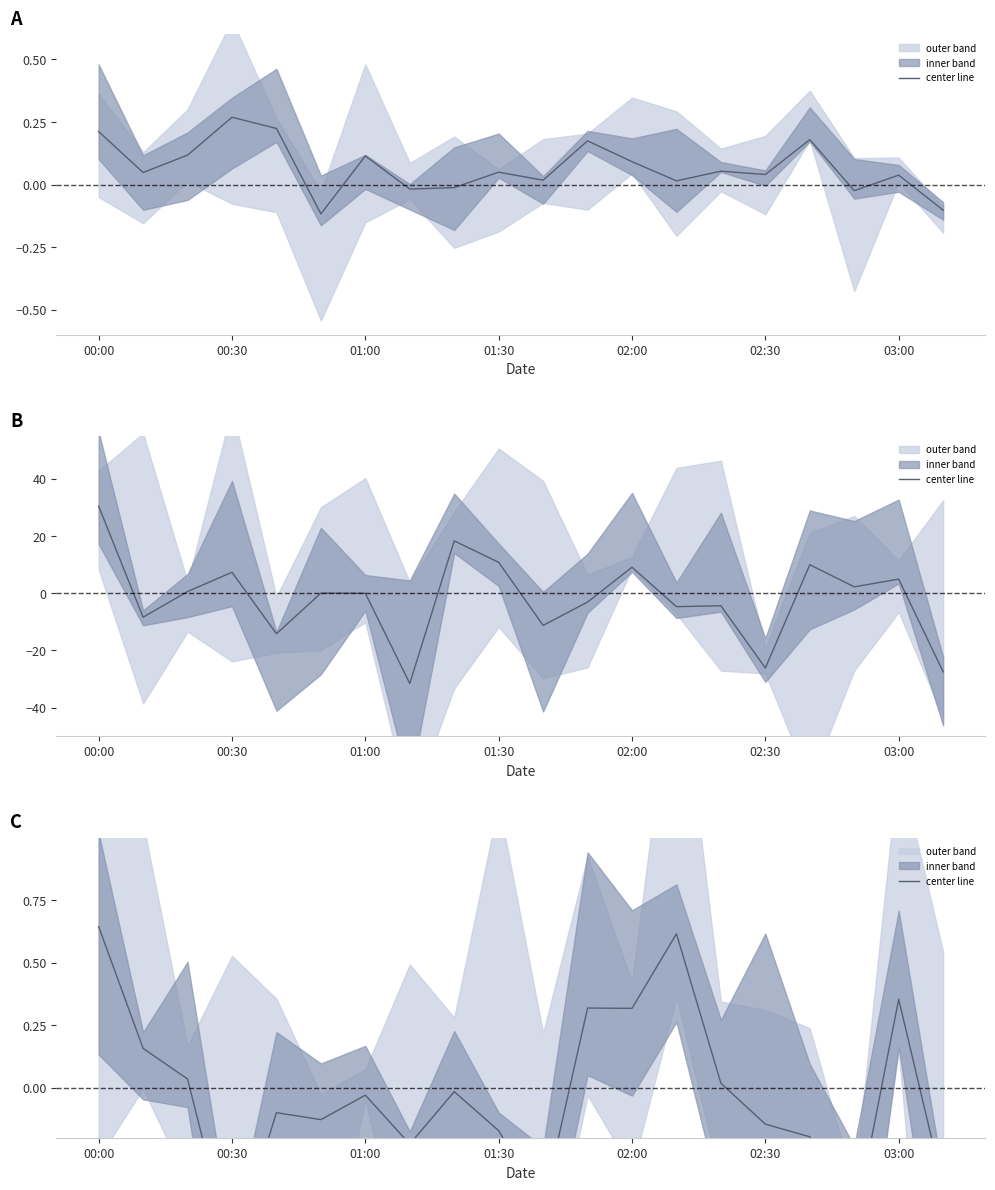

How many lines are shown in the chart?

1